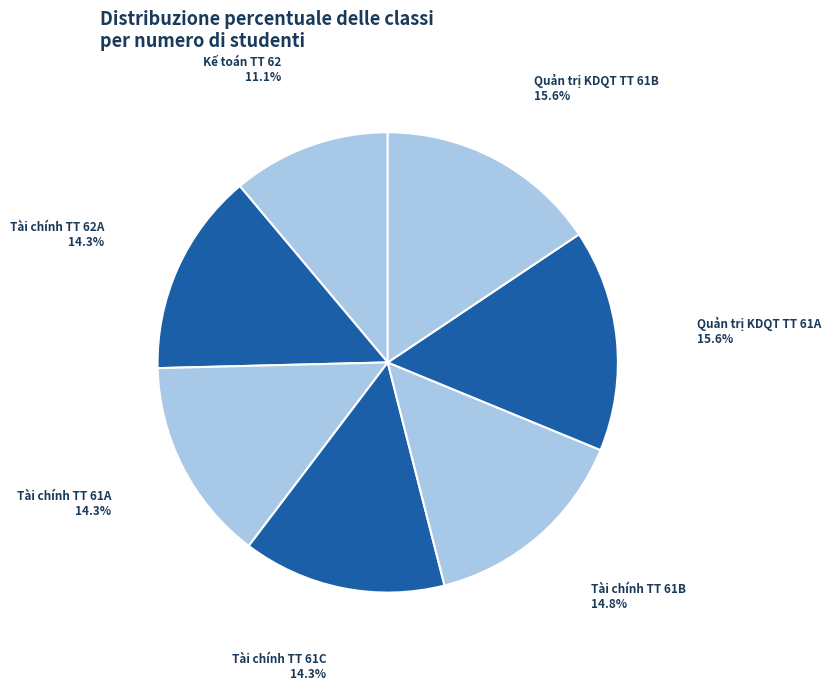

The Kế toán TT 62 slice represents 17% of the pie. True or false?

False